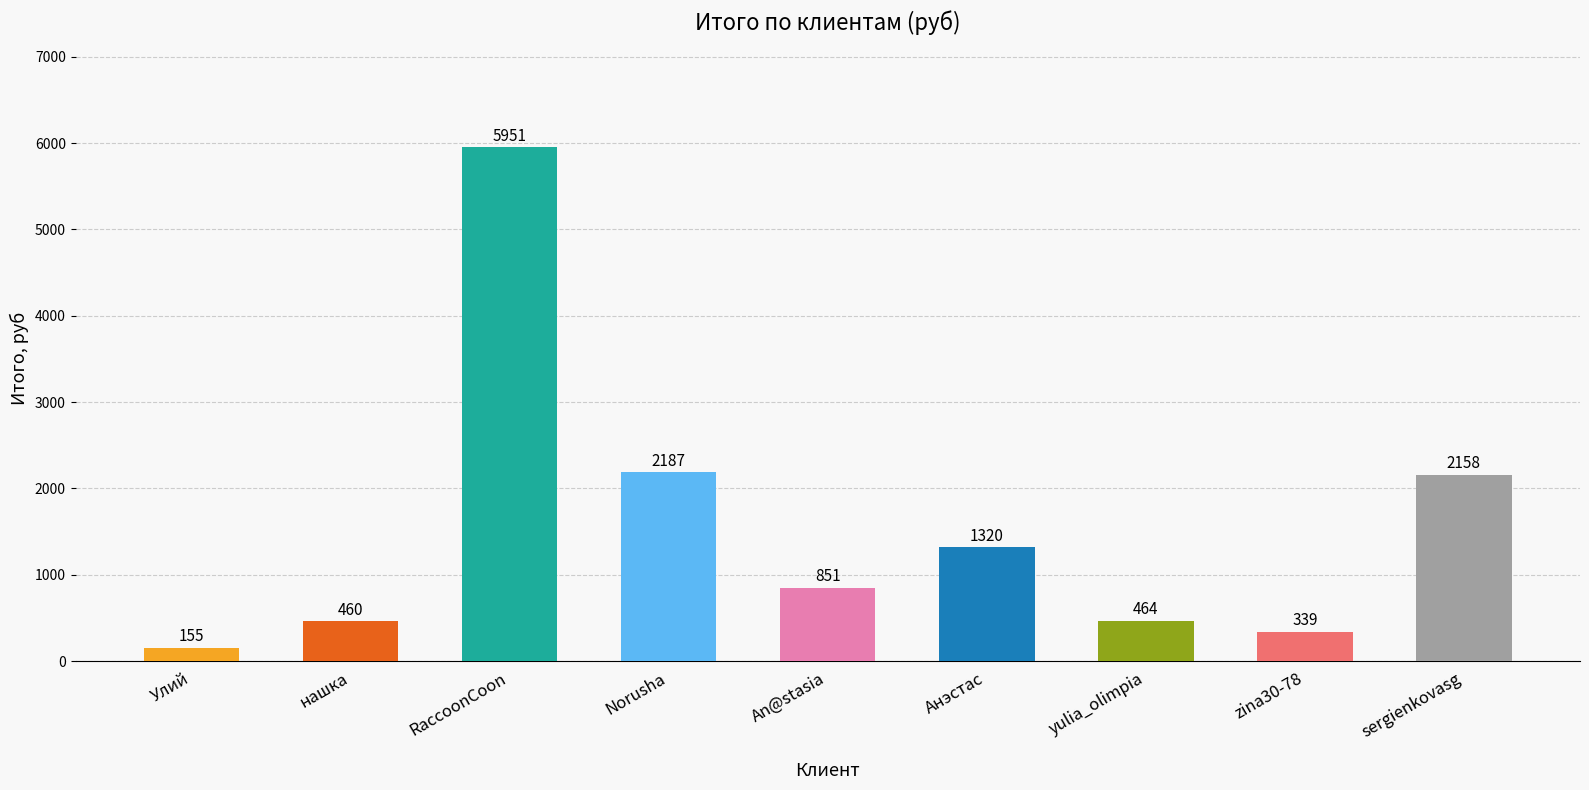

What is the greatest value displayed?

5951.2